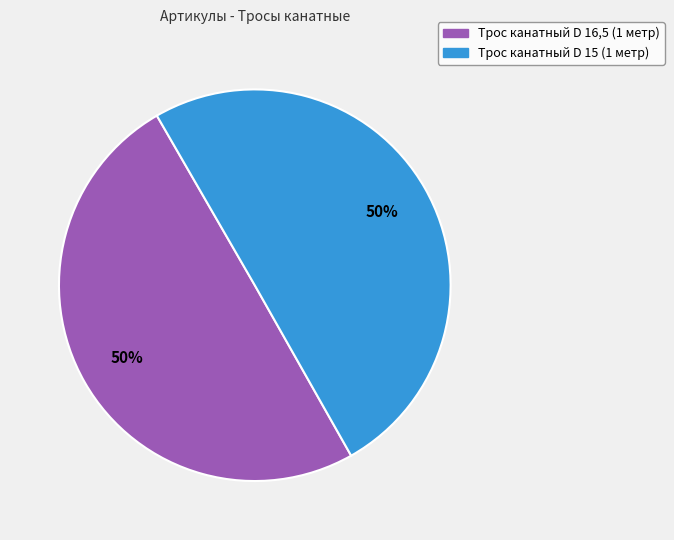

How many slices are in this pie chart?

2